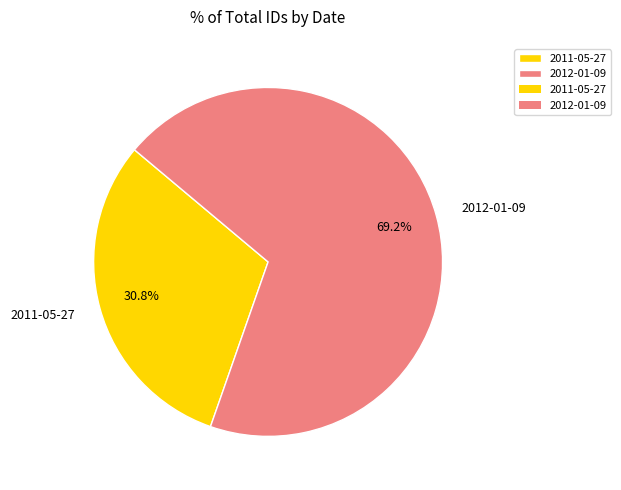

Which has a higher value, 2011-05-27 or 2012-01-09?

2012-01-09